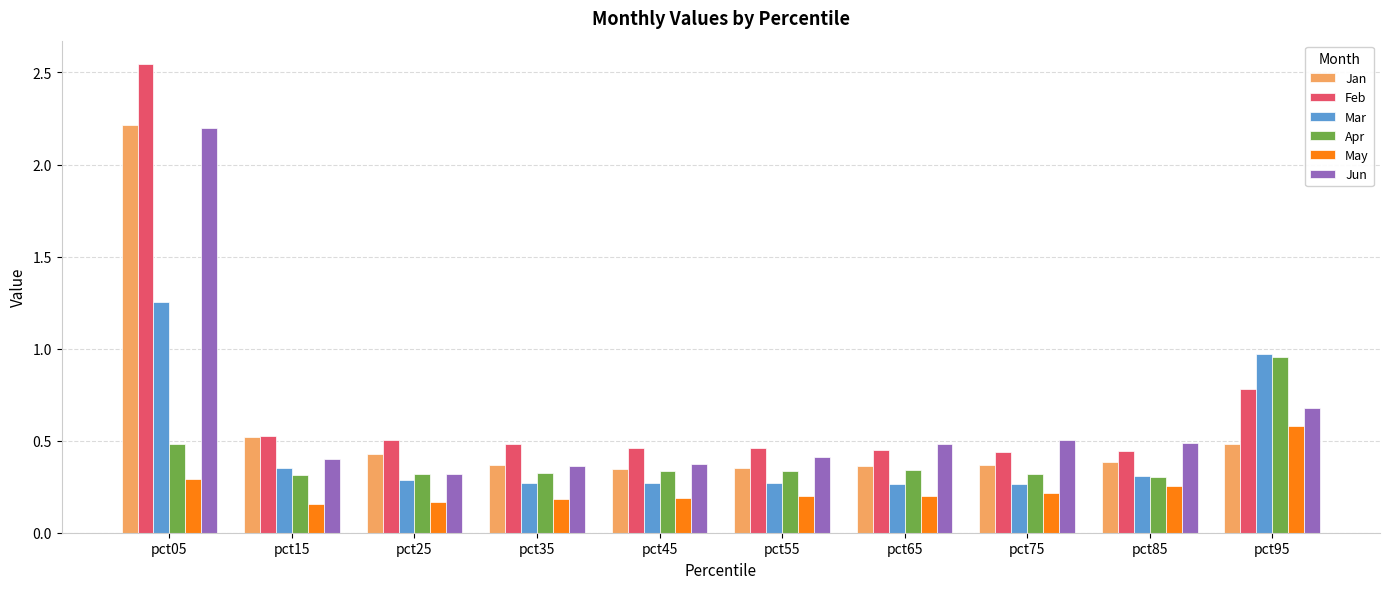

Which label corresponds to the largest value in the chart?

pct05